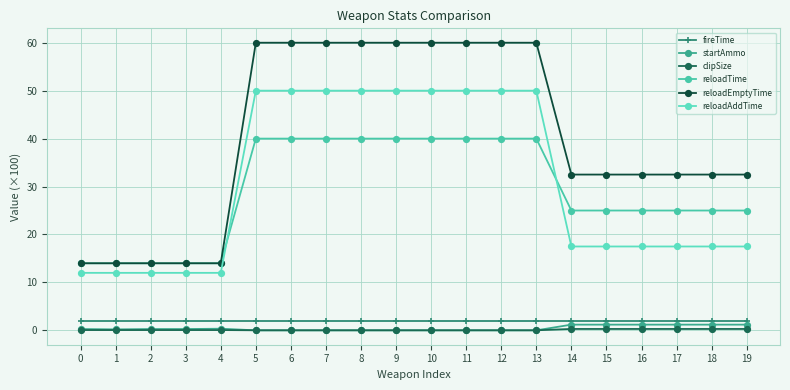

At how many categories does at least one series exceed 55?

9